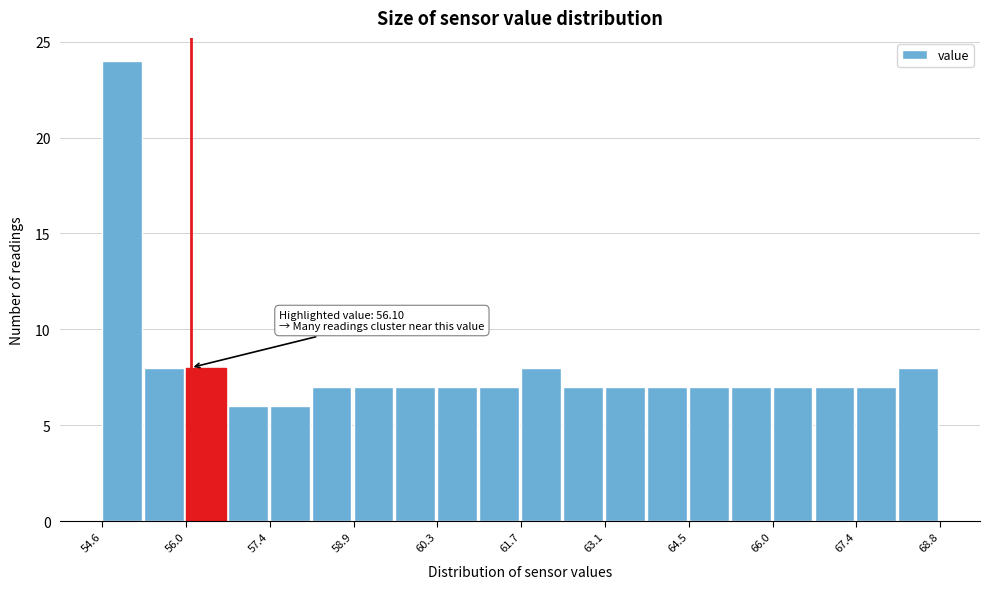

Read against the x-axis, roughly where is the centre of the tallest bar?

55.0